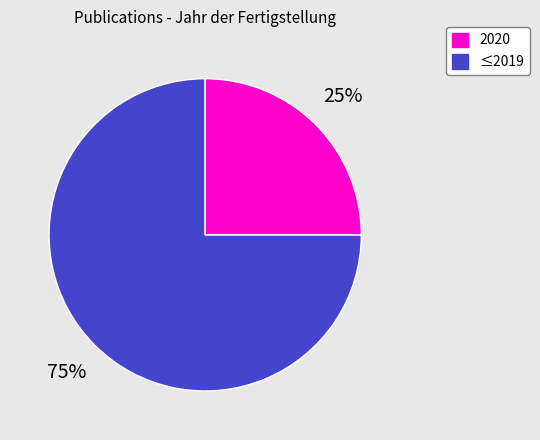

How many segments does this pie chart have?

2